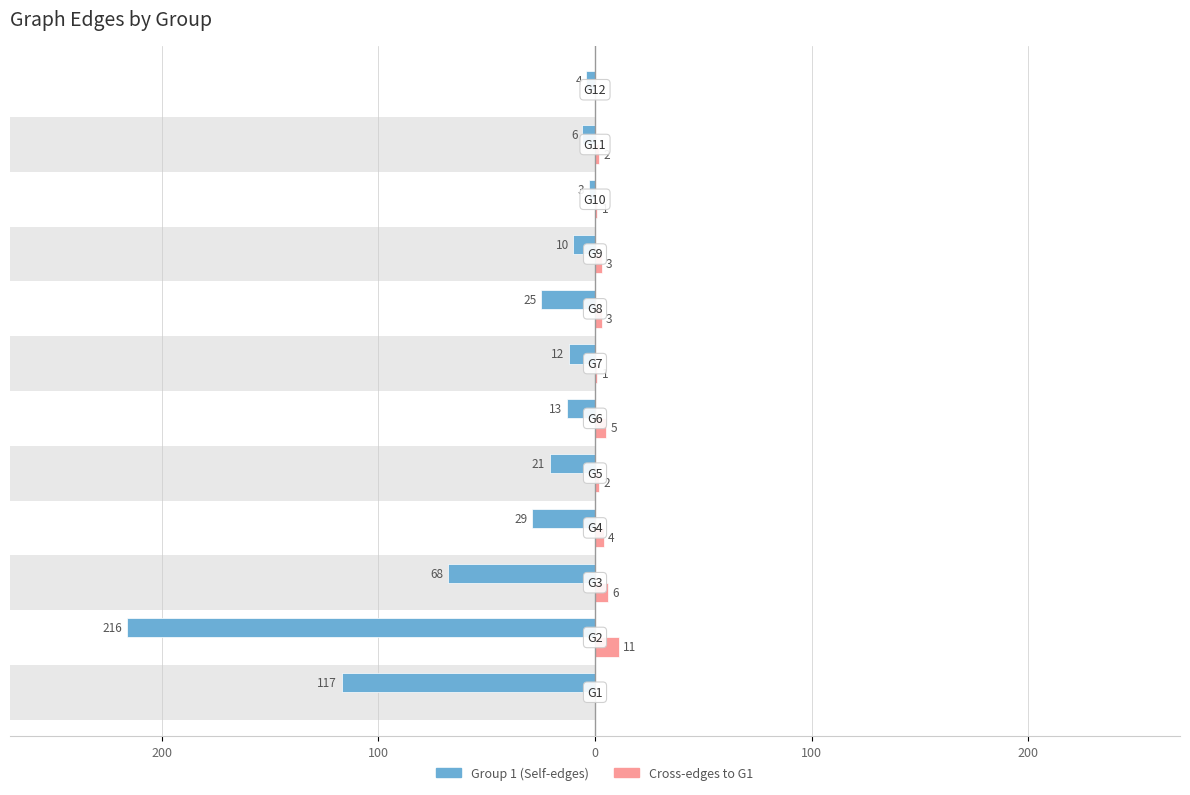

Rank the series at 200 from lowest to highest value.

Group 1 (Self-edges), Cross-edges to G1